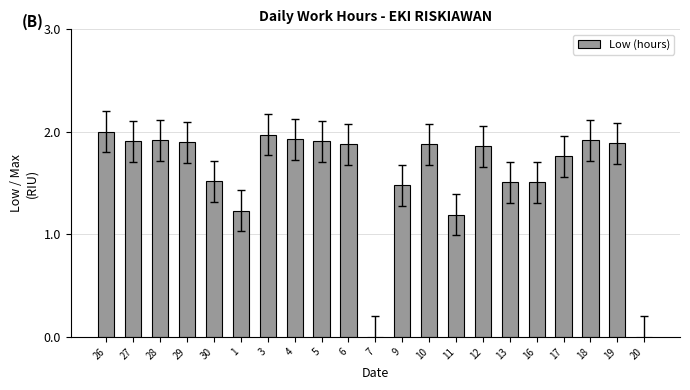

What is the sum of the values at 9 and 3?

3.5